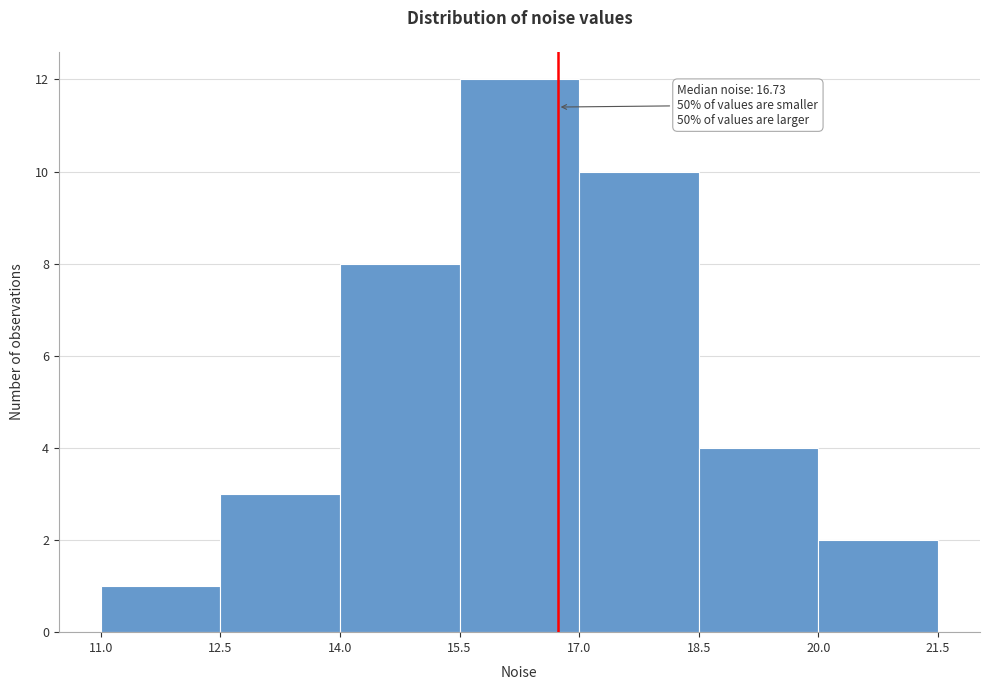

Which range on the x-axis has the tallest bar?

15.5 to 17.0